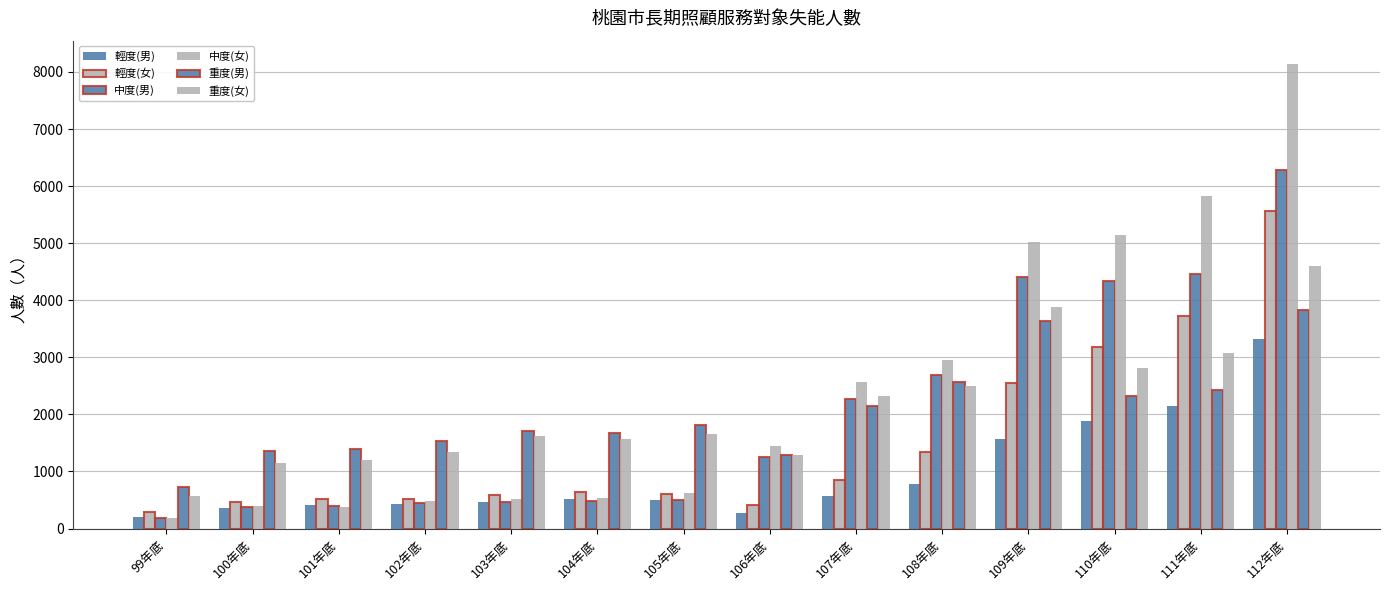

Is it true that 輕度(男) equals 253 at 101年底?

False